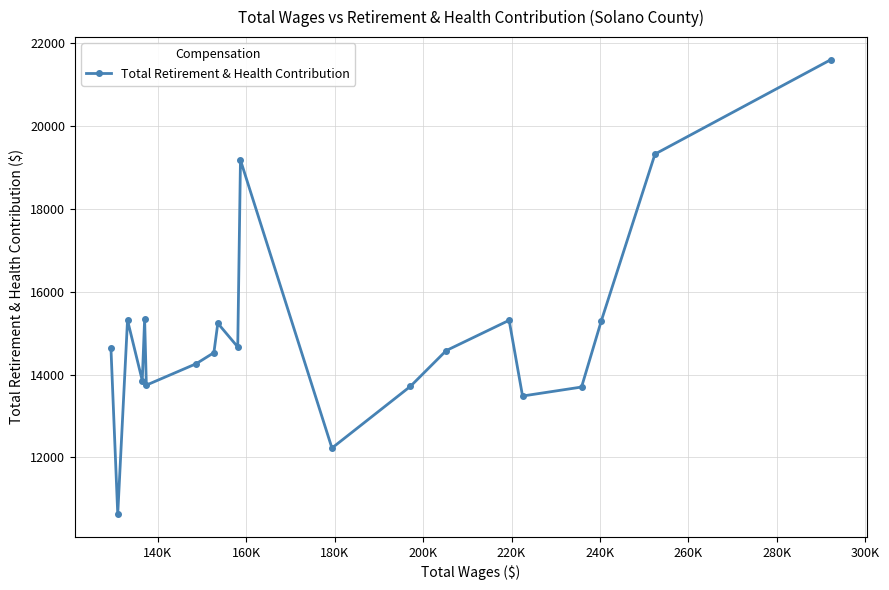

What is the value of the 5th point from the left?

15343